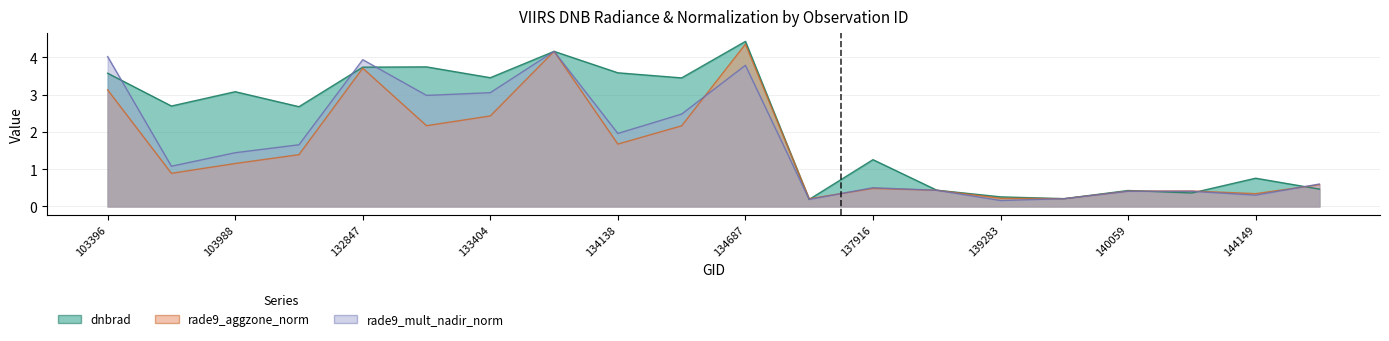

What are all the series names shown in the legend?

dnbrad, rade9_aggzone_norm, rade9_mult_nadir_norm